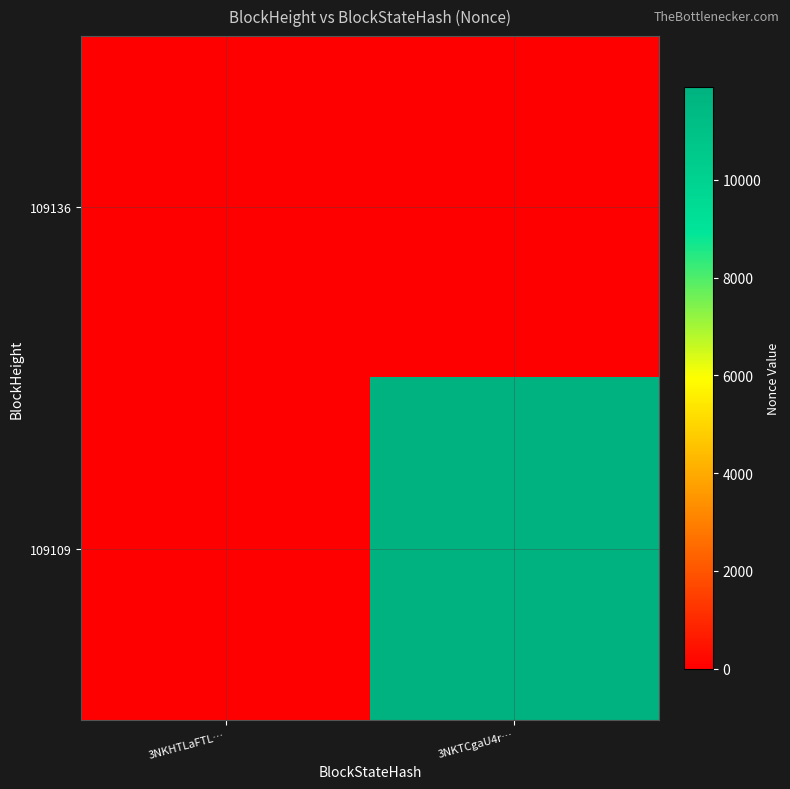

Reading left to right, transcribe all the data shown in this chart.

109136: 3NKHTLaFTL…=0	3NKTCgaU4r…=0
109109: 3NKHTLaFTL…=0	3NKTCgaU4r…=11890